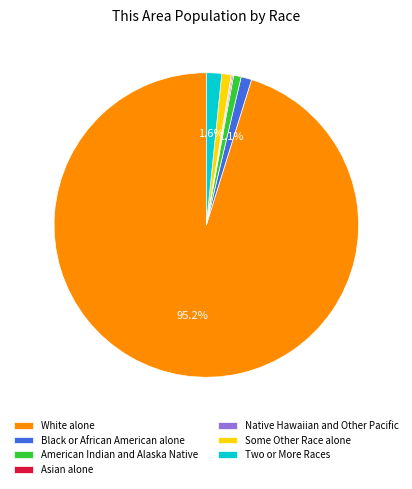

What is the largest slice in the pie chart?

White alone